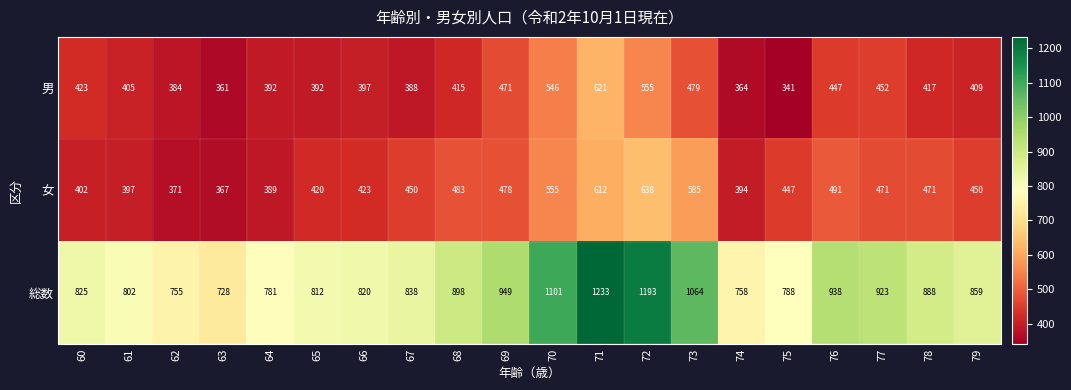

What is the smallest value displayed?

341